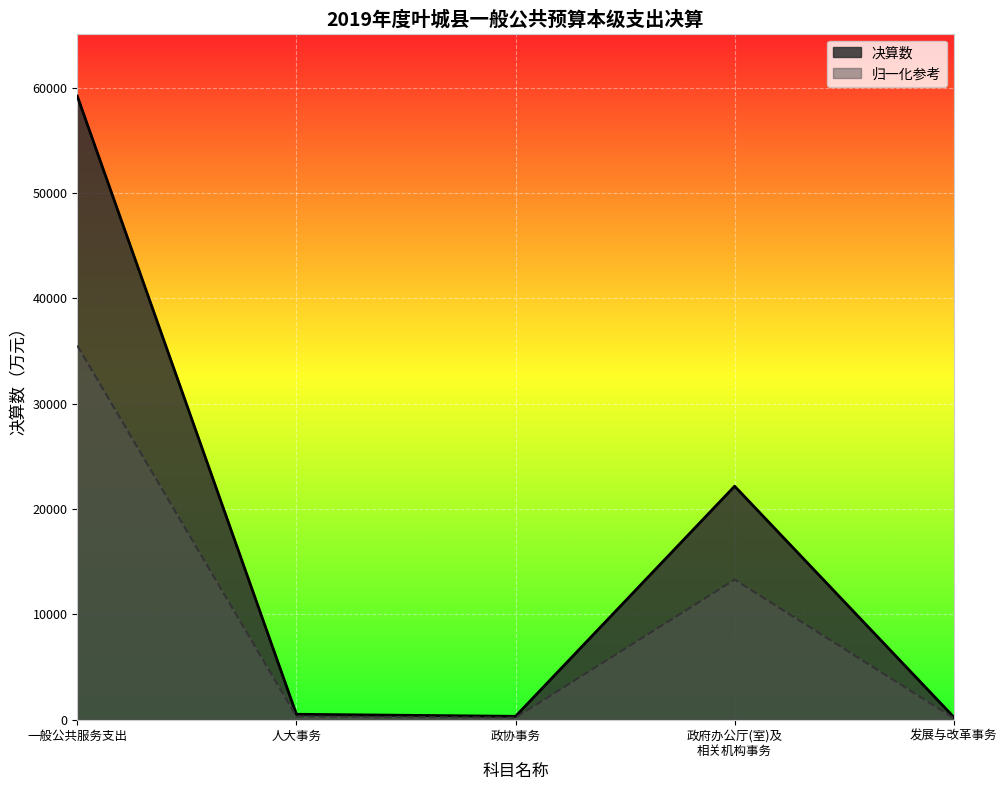

What is the spread (max minus min) of values at 一般公共服务支出?

23683.6